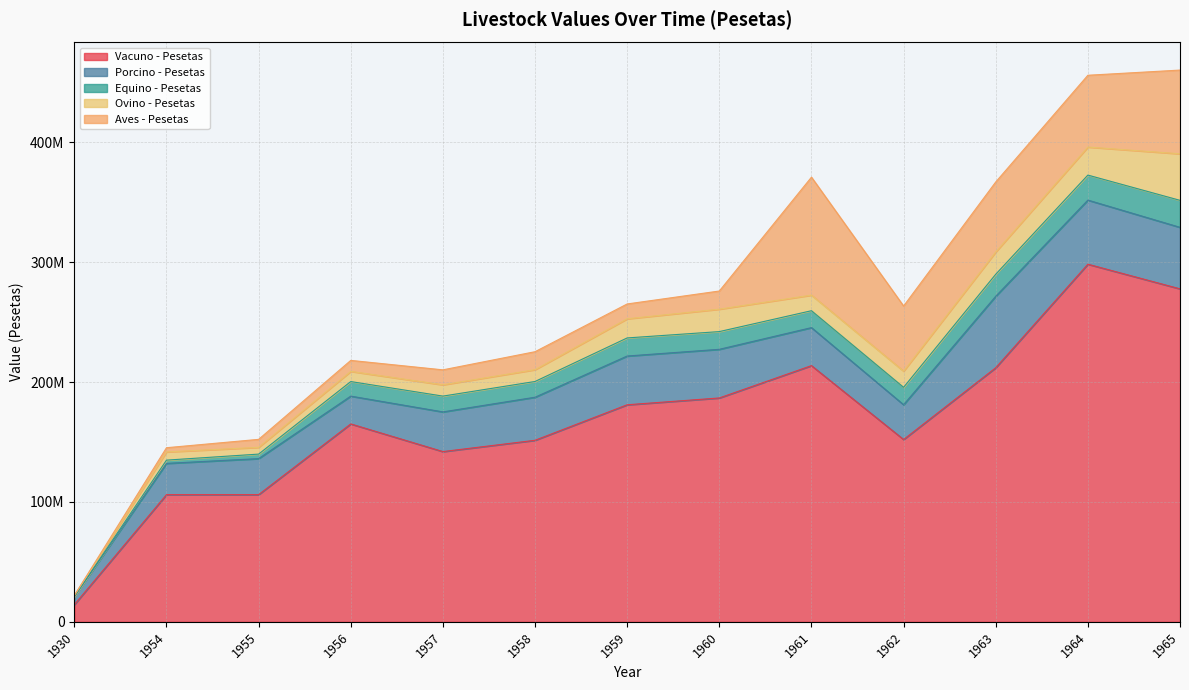

True or false: Vacuno - Pesetas has a value of 277822000 at 1965.

True